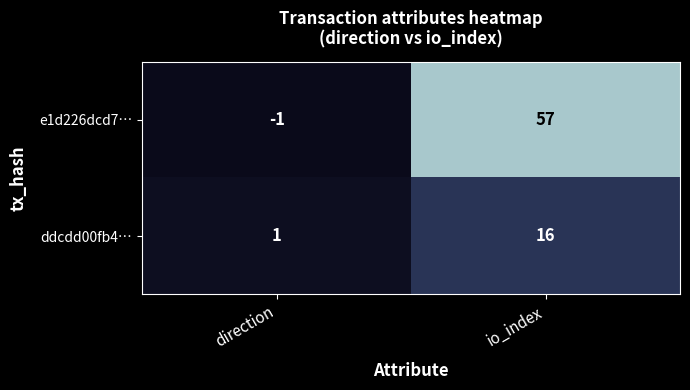

What is the spread (max minus min) of values at io_index?

41